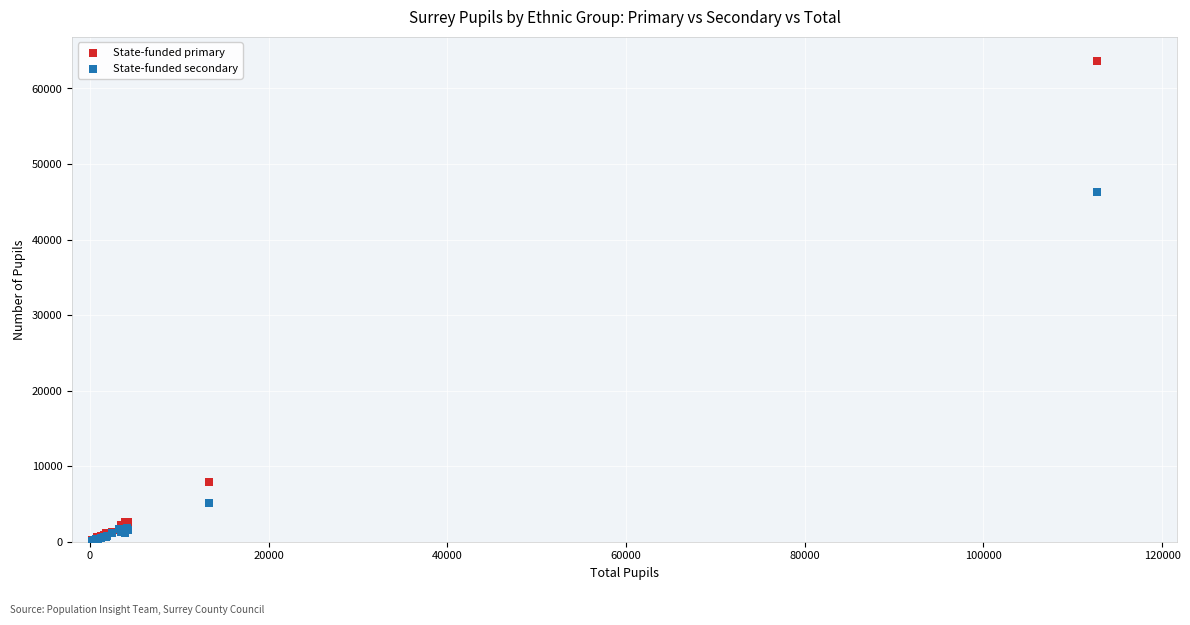

Which series contains the highest Y value?

State-funded primary